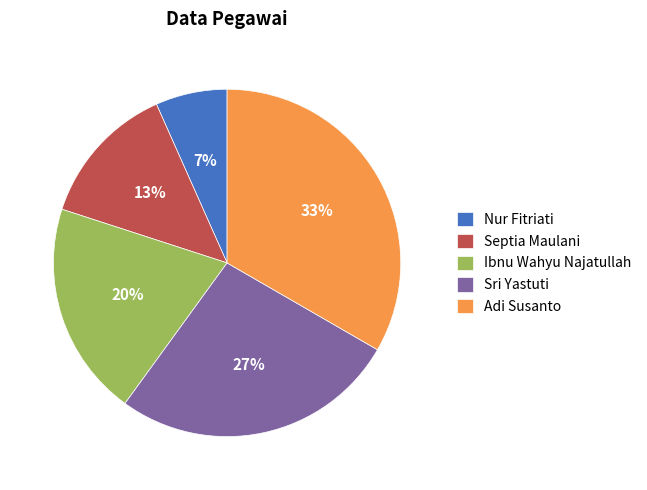

How many segments does this pie chart have?

5